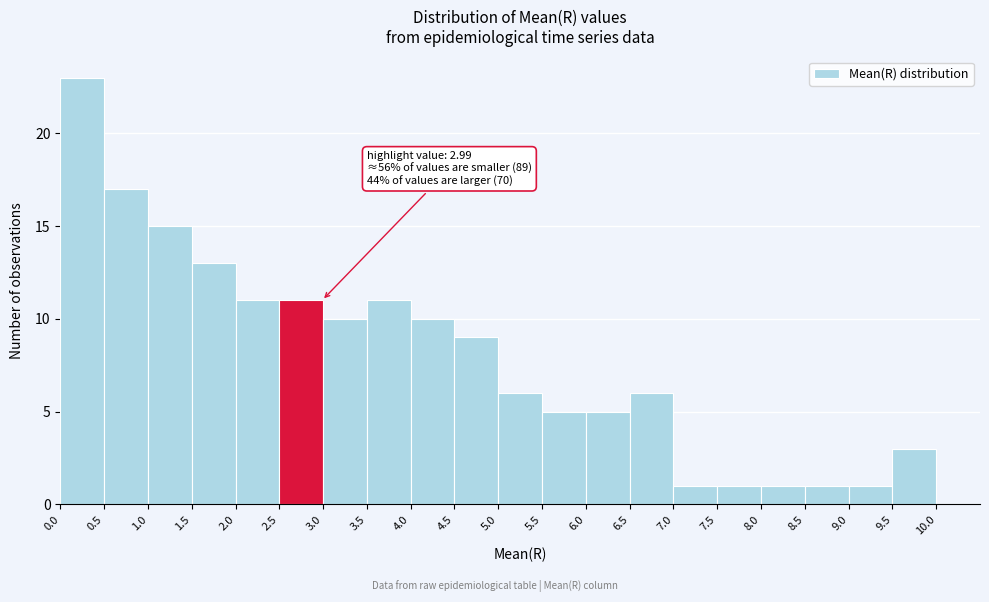

Which range on the x-axis has the tallest bar?

0.0 to 0.5